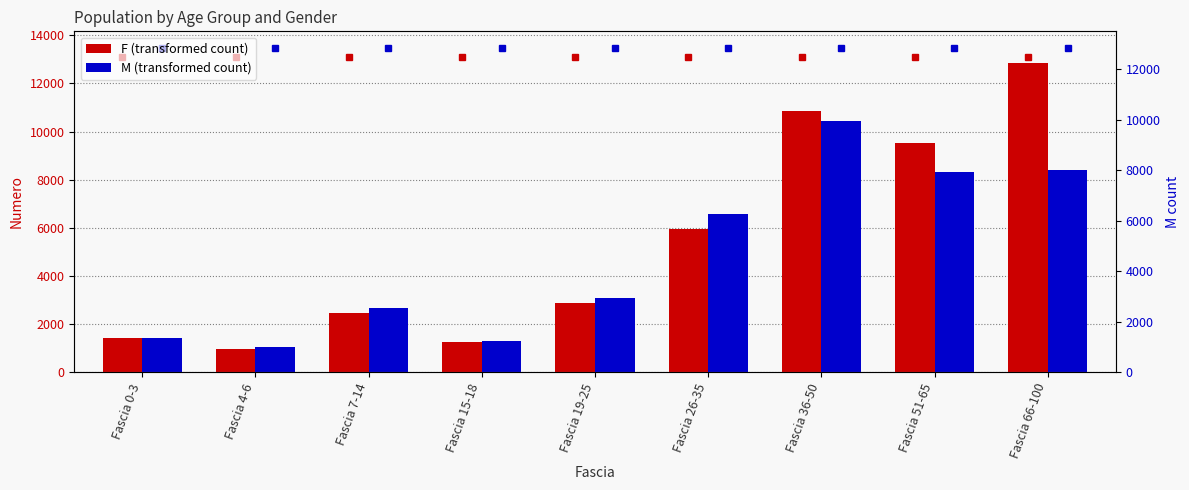

Reading left to right, what are all the values shown in this chart?

F: 1426	985	2452	1243	2884	5969	10843	9530	12846
M: 1408	1038	2685	1282	3093	6567	10458	8305	8386